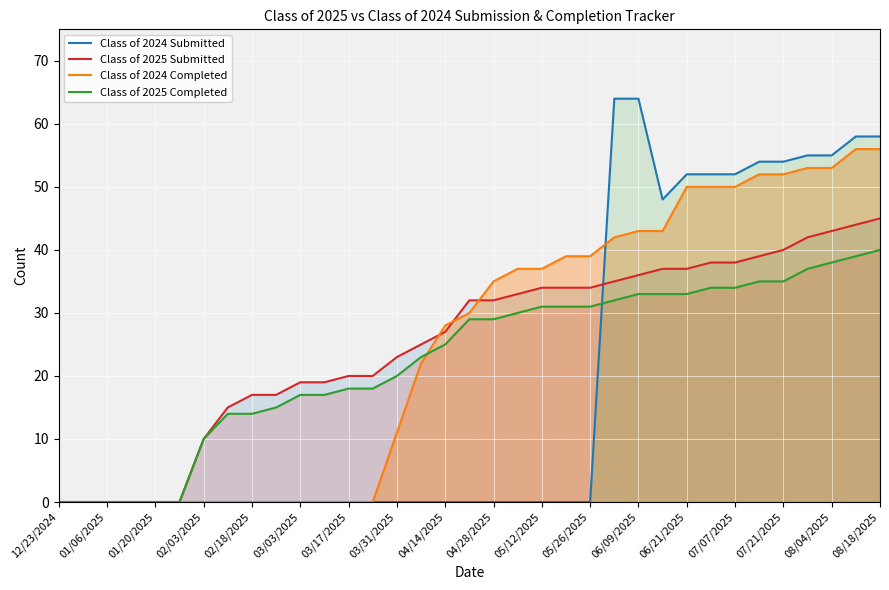

Which series has the largest total across all categories?

Class of 2025 Submitted